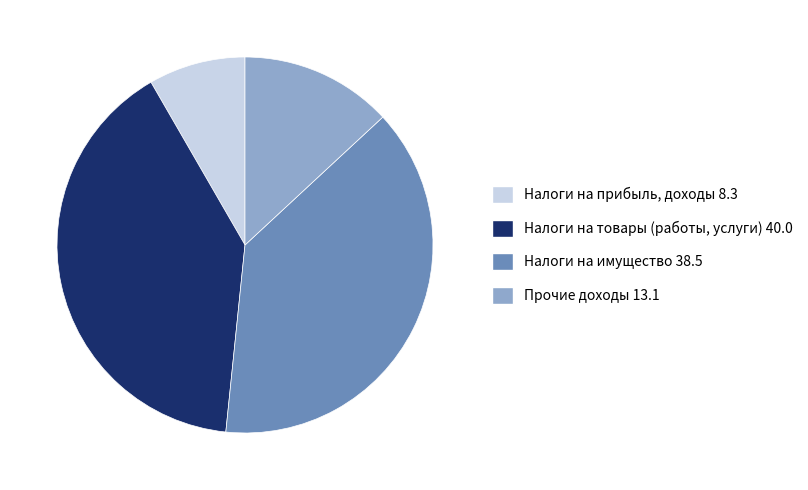

The Налоги на имущество slice represents 45% of the pie. True or false?

False